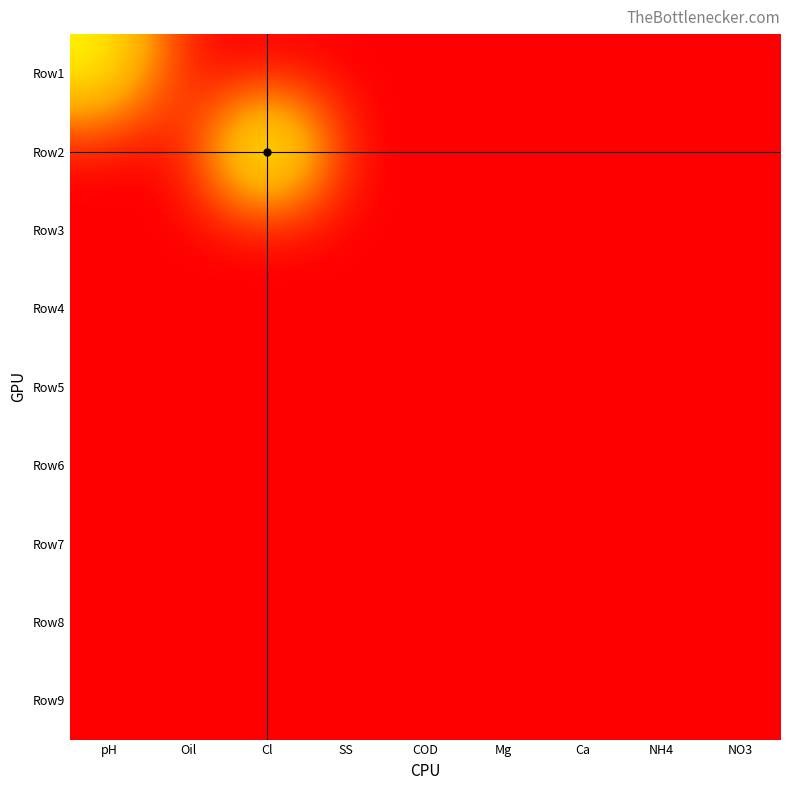

Reading right to left, what are all the values shown in this chart?

Row1: NO3=0.0	NH4=0.0	Ca=0.0	Mg=0.0	COD=0.0	SS=0.0	Cl=0.0	Oil=0.0	pH=7.8
Row2: NO3=0.0	NH4=0.0	Ca=0.0	Mg=0.0	COD=0.0	SS=0.0	Cl=12.0	Oil=0.0	pH=0.0
Row3: NO3=0.0	NH4=0.0	Ca=0.0	Mg=0.0	COD=0.0	SS=0.0	Cl=0.0	Oil=0.0	pH=0.0
Row4: NO3=0.0	NH4=0.0	Ca=0.0	Mg=0.0	COD=0.0	SS=0.0	Cl=0.0	Oil=0.0	pH=0.0
Row5: NO3=0.0	NH4=0.0	Ca=0.0	Mg=0.0	COD=0.0	SS=0.0	Cl=0.0	Oil=0.0	pH=0.0
Row6: NO3=0.0	NH4=0.0	Ca=0.0	Mg=0.0	COD=0.0	SS=0.0	Cl=0.0	Oil=0.0	pH=0.0
Row7: NO3=0.0	NH4=0.0	Ca=0.0	Mg=0.0	COD=0.0	SS=0.0	Cl=0.0	Oil=0.0	pH=0.0
Row8: NO3=0.0	NH4=0.0	Ca=0.0	Mg=0.0	COD=0.0	SS=0.0	Cl=0.0	Oil=0.0	pH=0.0
Row9: NO3=0.0	NH4=0.0	Ca=0.0	Mg=0.0	COD=0.0	SS=0.0	Cl=0.0	Oil=0.0	pH=0.0